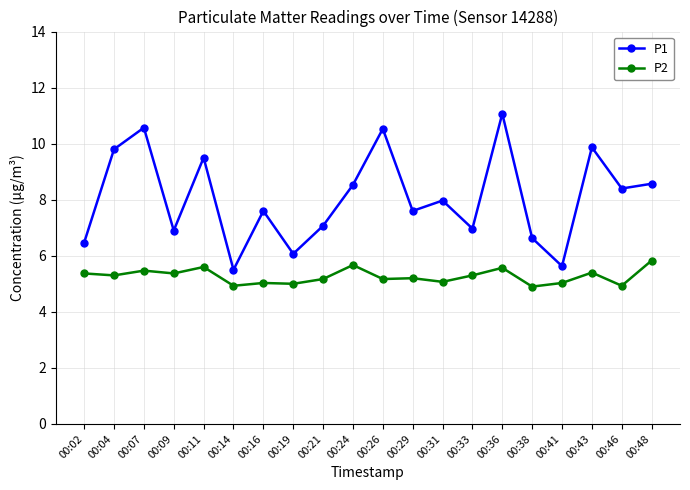

The value of P2 at 00:33 is 2.9. True or false?

False